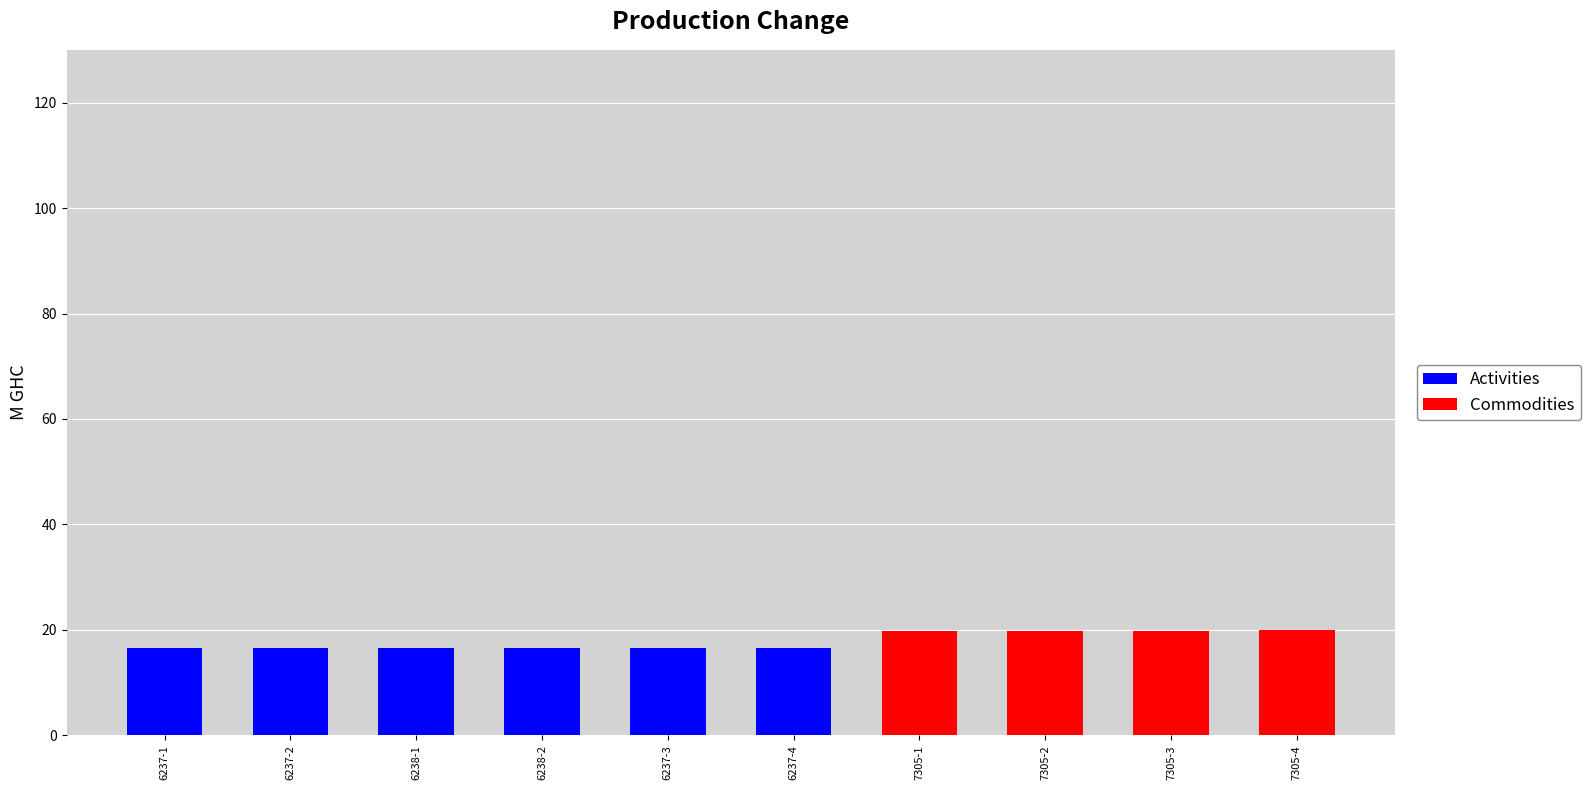

Is the value of Activities at 6238-1 greater than the value of Commodities at 6238-2?

Yes